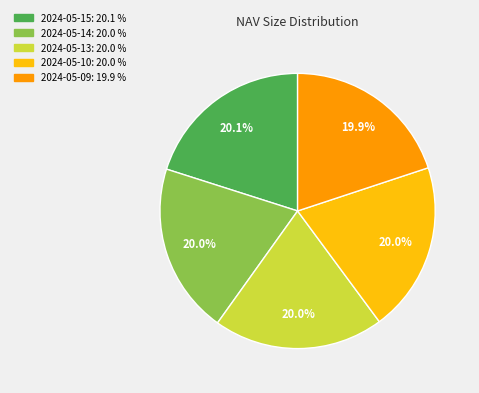

To the nearest percent, what portion does 2024-05-13 represent?

20%